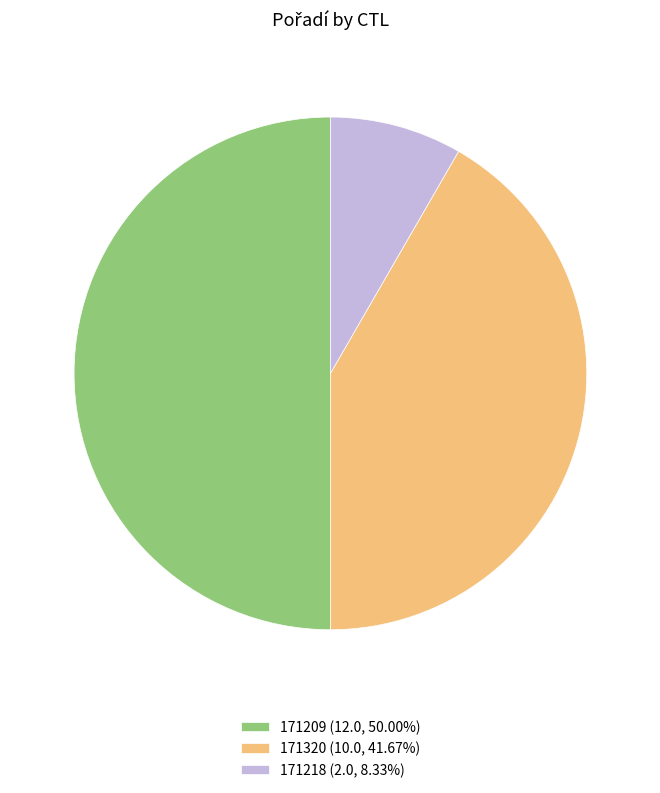

Is the sum of 171209 (12.0, 50.00%) and 171218 (2.0, 8.33%) greater than half?

Yes